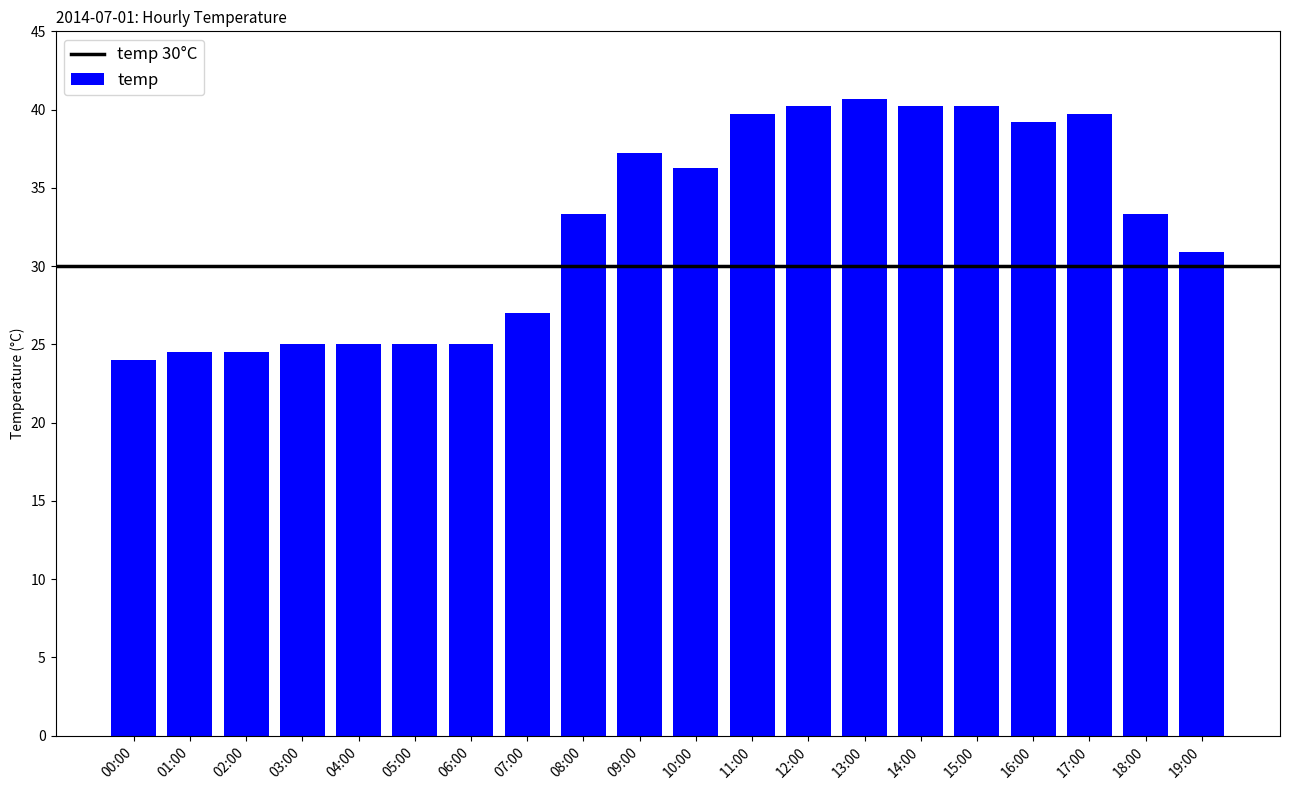

Count the number of values greater than 33.

11